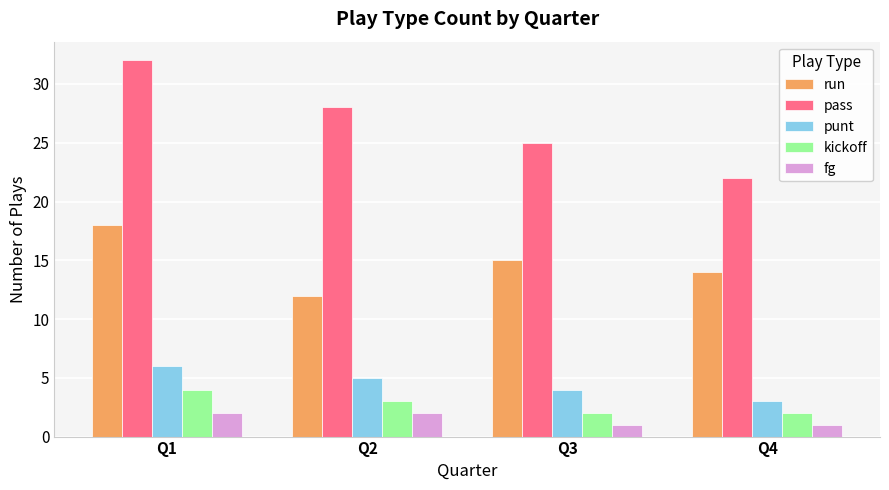

What is the highest value of the pass series?

32